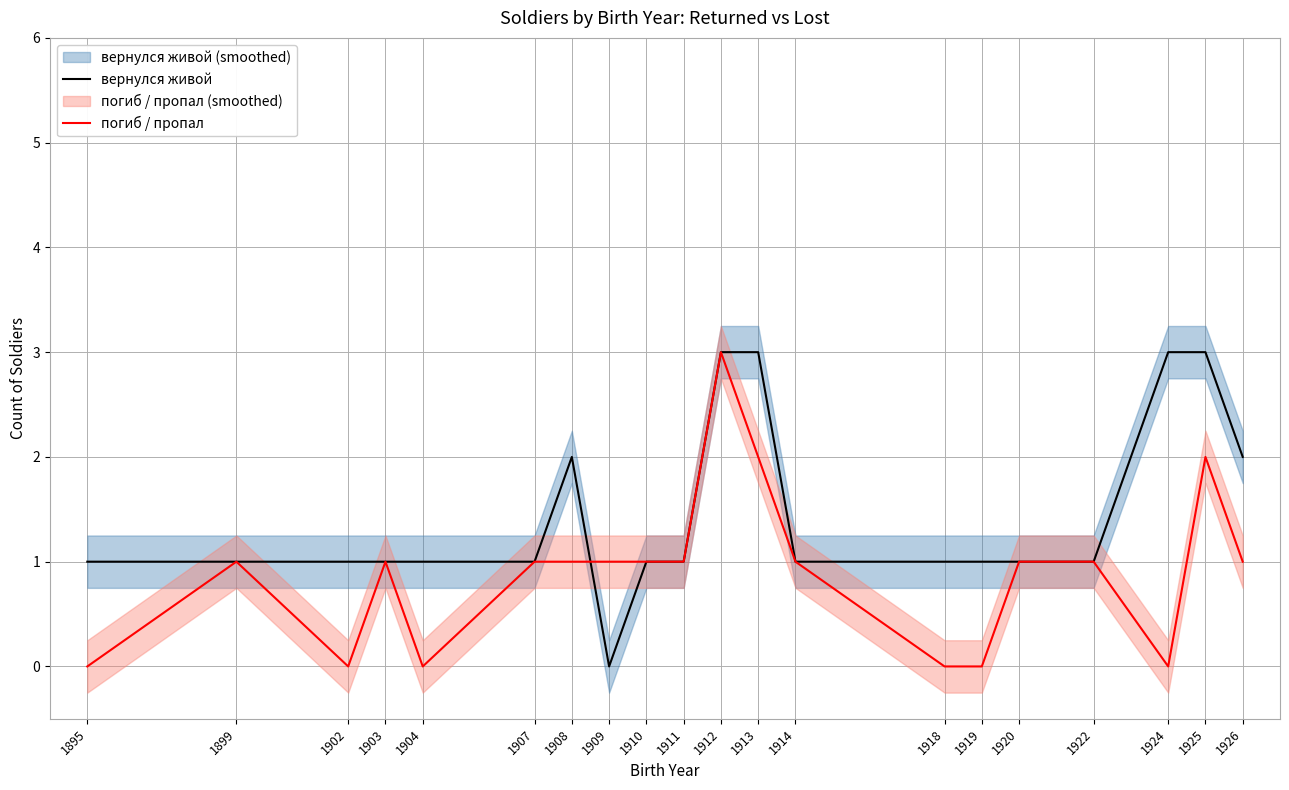

Reading left to right, transcribe all the data shown in this chart.

вернулся живой: 1	1	1	1	1	1	2	0	1	1	3	3	1	1	1	1	1	3	3	2
погиб / пропал: 0	1	0	1	0	1	1	1	1	1	3	2	1	0	0	1	1	0	2	1